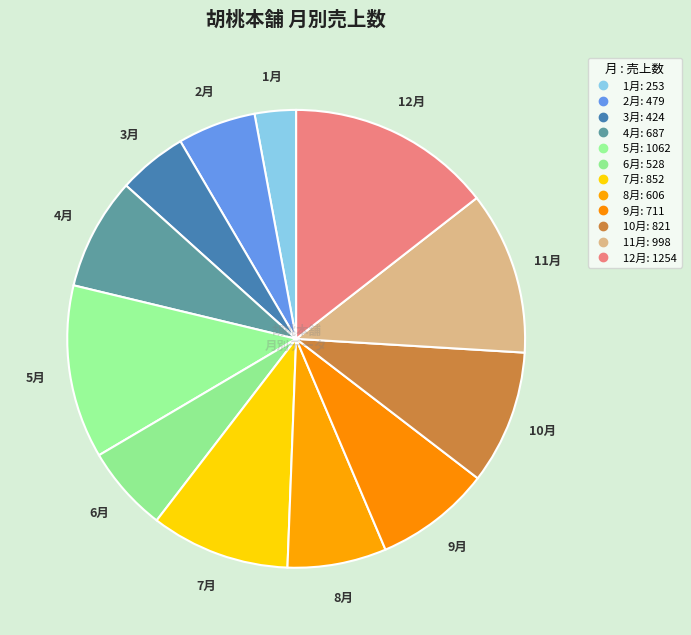

How many slices are in this pie chart?

12